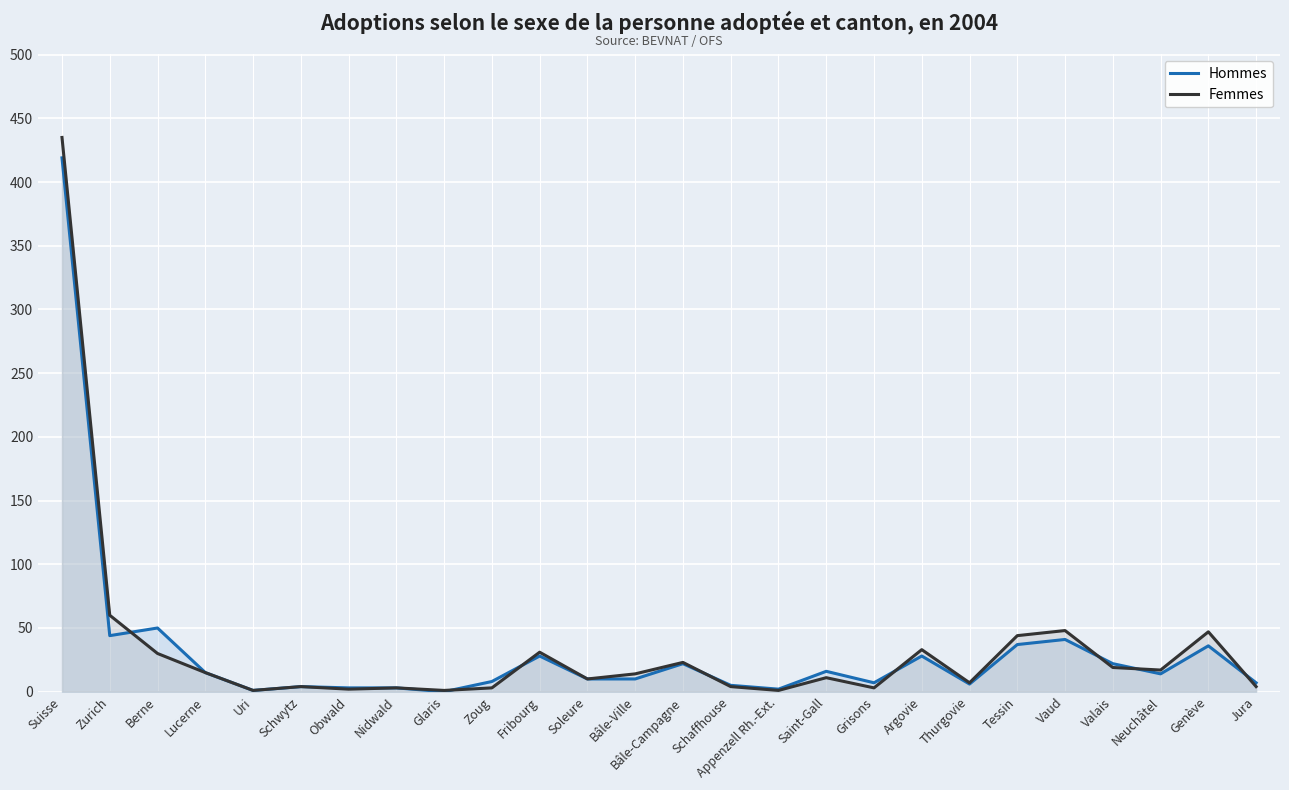

Reading right to left, list all the values displayed in this chart.

Hommes: 7	36	14	22	41	37	6	28	7	16	2	5	22	10	10	28	8	0	3	3	4	1	15	50	44	419
Femmes: 4	47	17	19	48	44	7	33	3	11	1	4	23	14	10	31	3	1	3	2	4	1	15	30	60	435